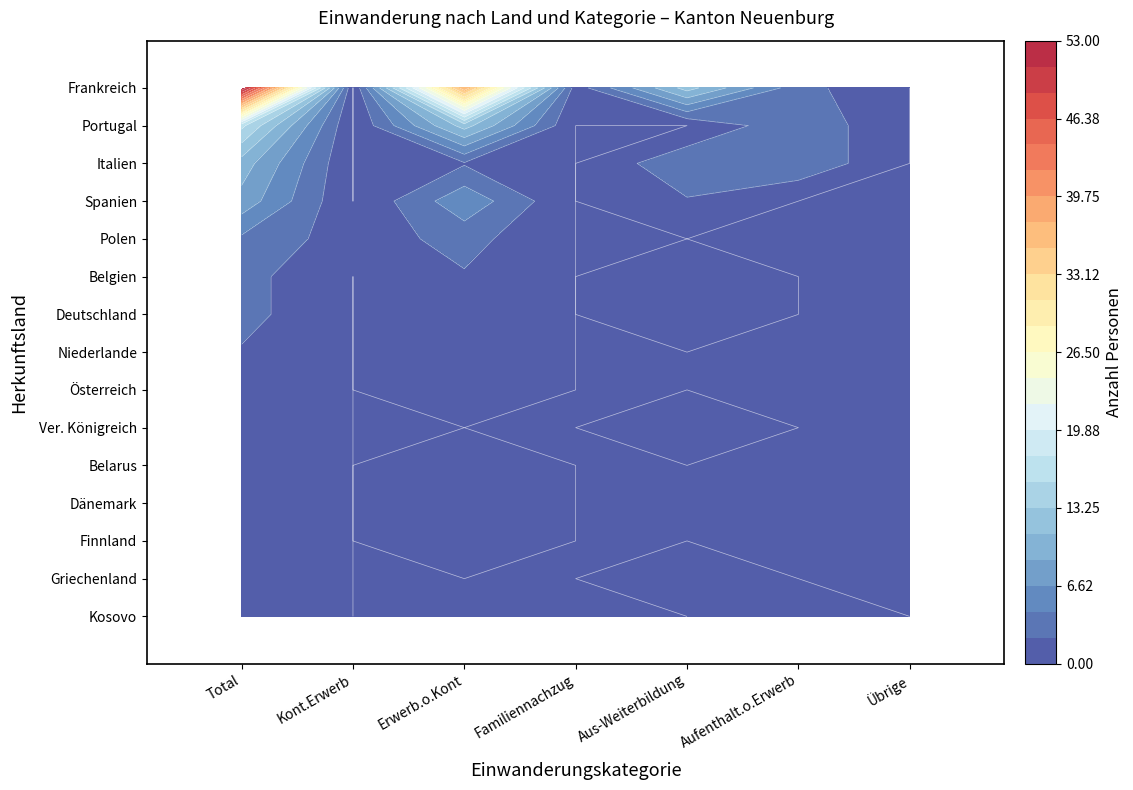

The Deutschland series shows 0 at 1. True or false?

True